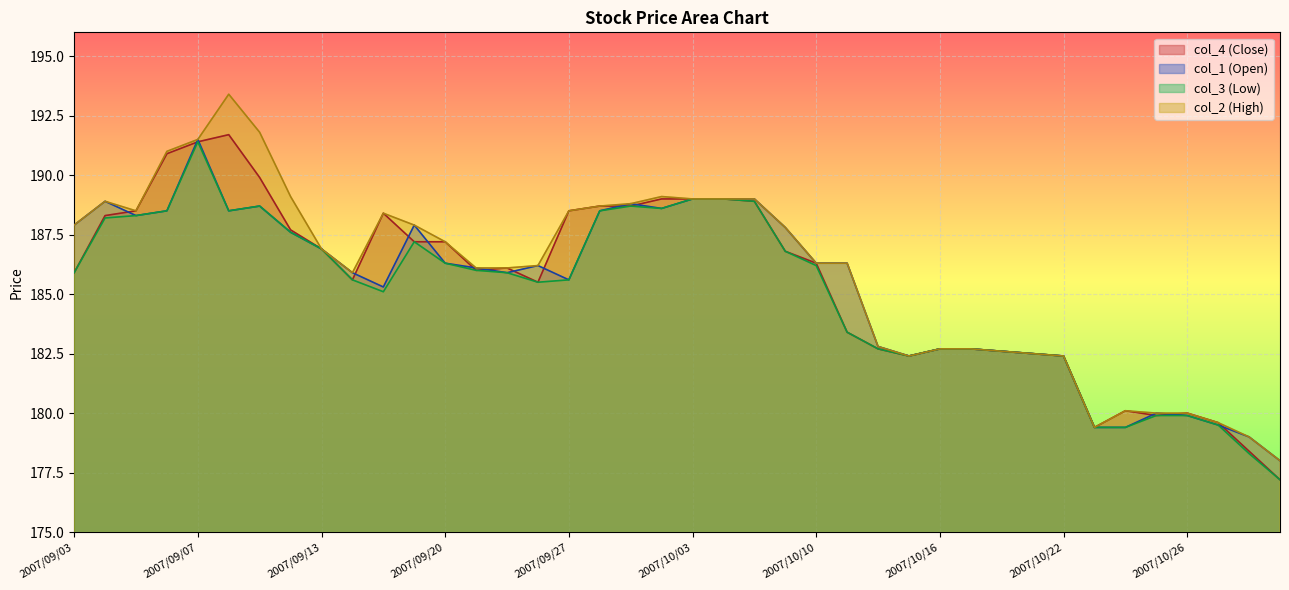

How many data points in col_2 are above 186?

25